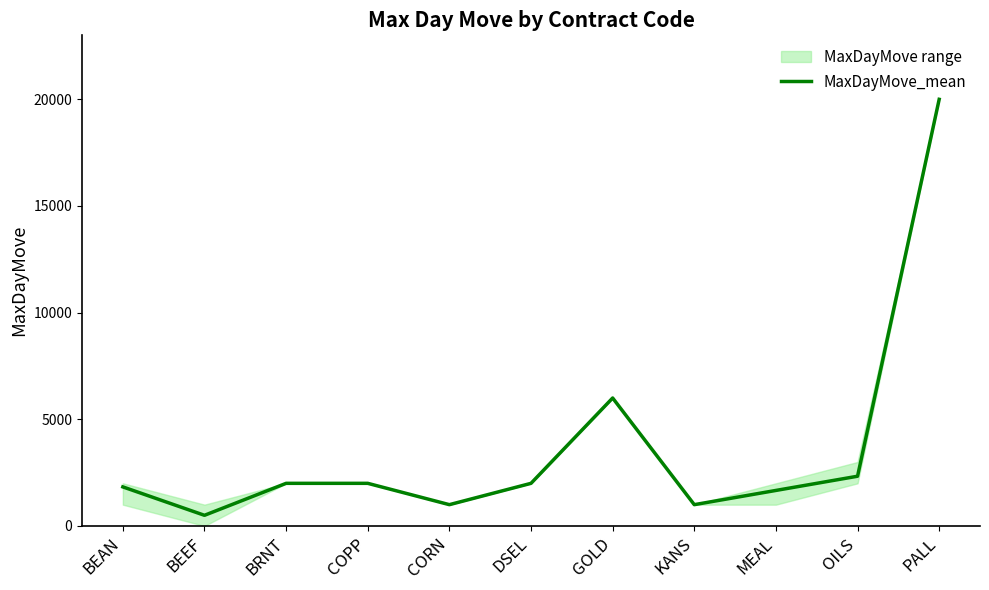

Approximately how many times larger is the value at BEEF compared to COPP?

0.3